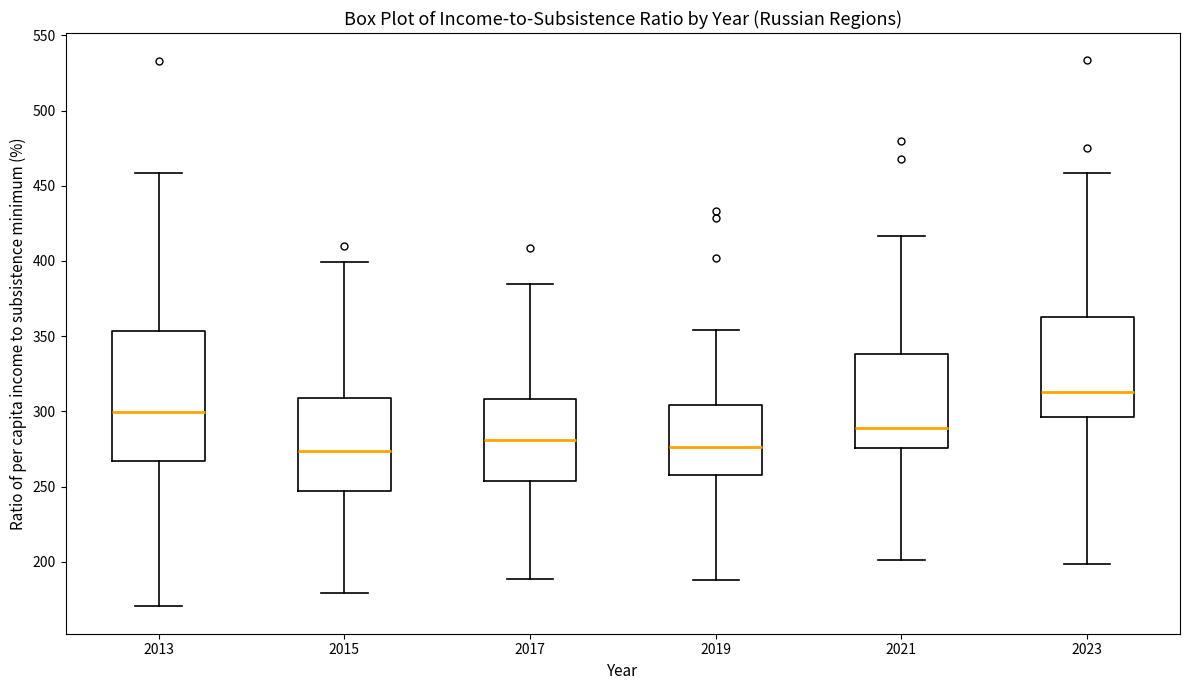

Reading left to right, transcribe this box plot: for each box, give where its median line is, the range the box spans, and where its two whiskers end, as read against the y-axis. The values are not printed on the chart, so give them approximately, as read against the axis.

2013: median 300, box 265 to 355, whiskers 170 to 460
2015: median 275, box 245 to 310, whiskers 180 to 400
2017: median 280, box 255 to 310, whiskers 190 to 385
2019: median 275, box 260 to 305, whiskers 190 to 355
2021: median 290, box 275 to 340, whiskers 200 to 415
2023: median 315, box 295 to 360, whiskers 200 to 460